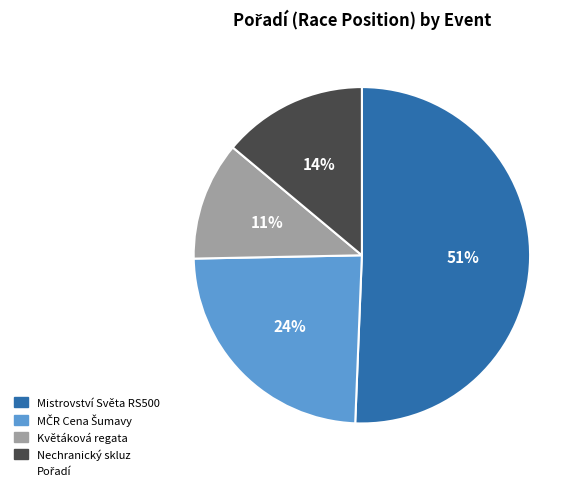

Does any single category account for the majority?

Yes